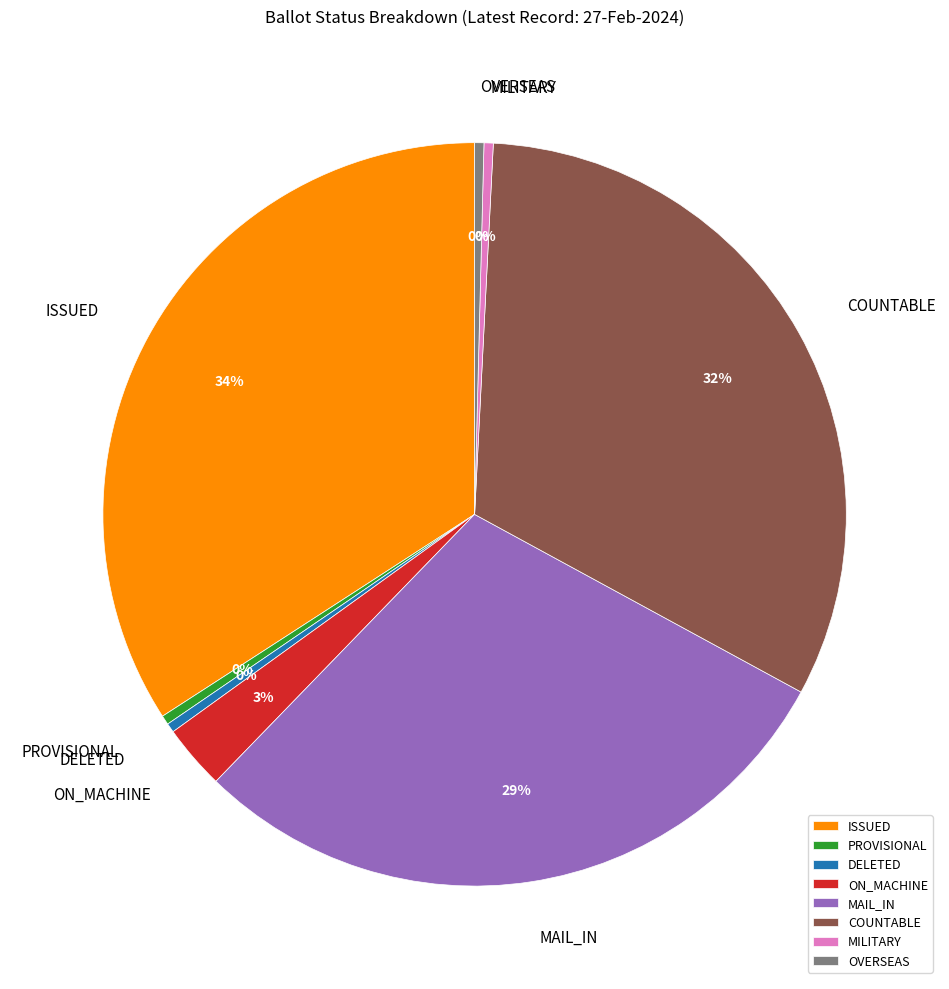

Does any single category account for the majority?

No